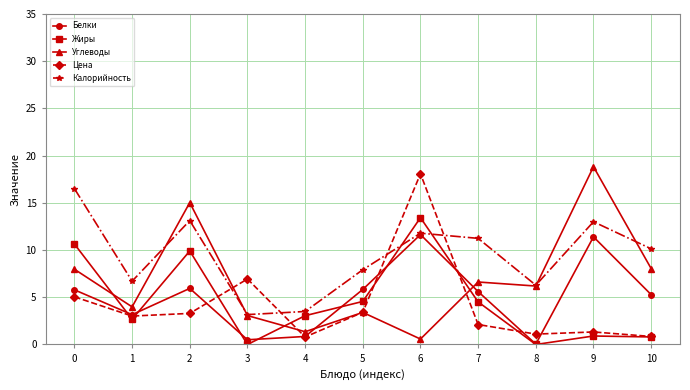

True or false: Белки has more than 1 points higher than both neighbors.

True